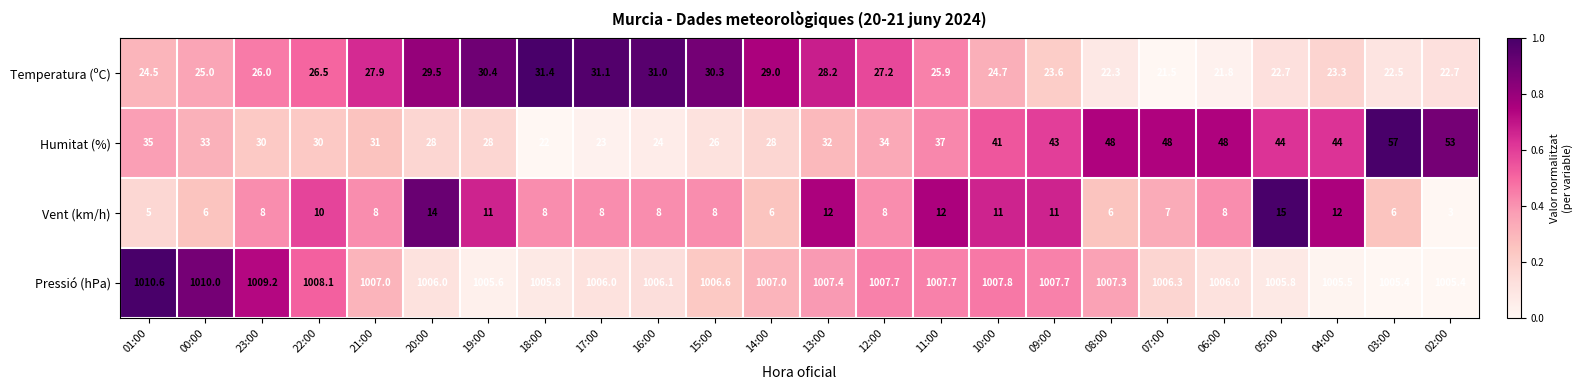

List the series in order of their peak value, lowest first.

Vent (km/h), Temperatura (ºC), Humitat (%), Pressió (hPa)